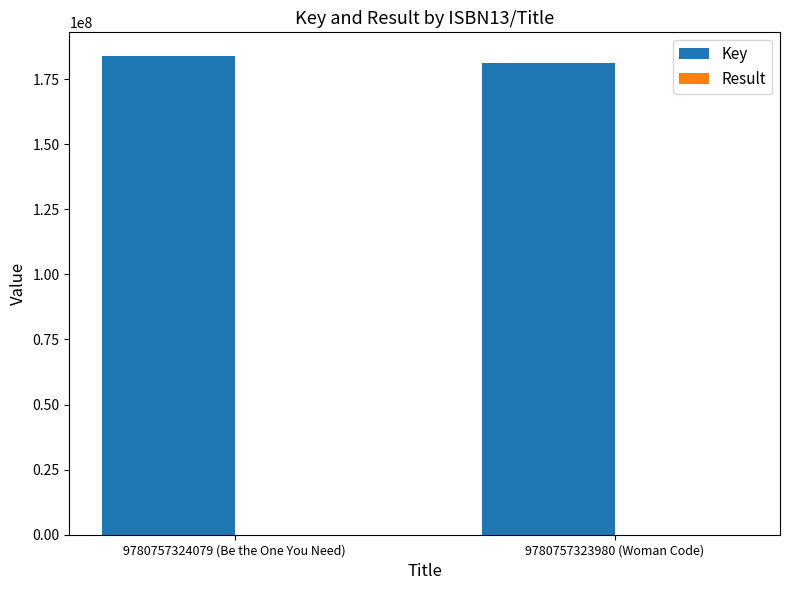

Which series has the largest total across all categories?

Key